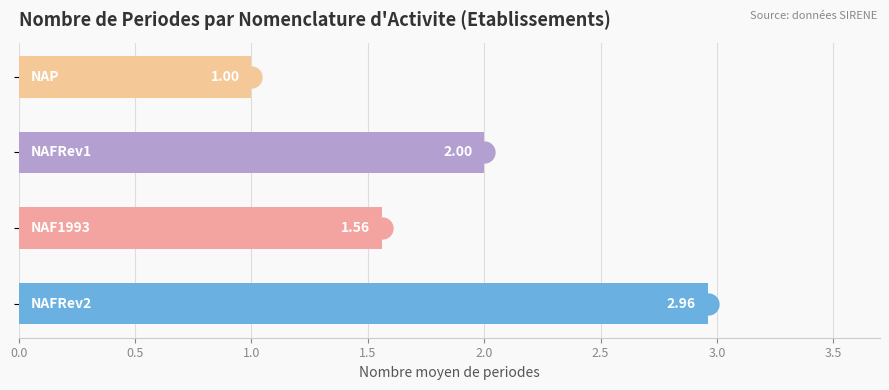

What is the difference between the second highest and minimum values?

1.0